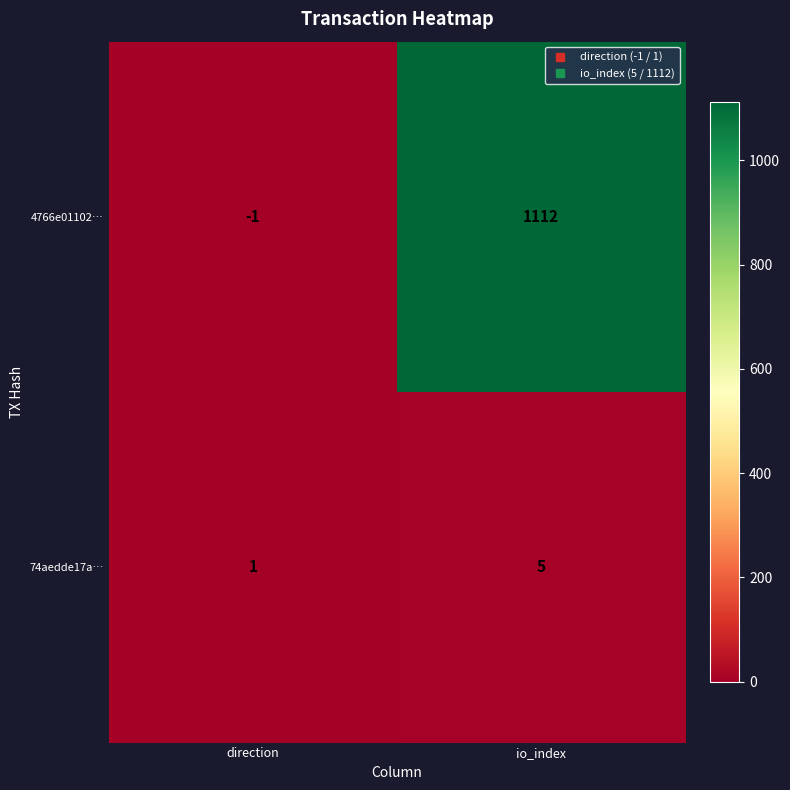

Which series has the largest total across all categories?

4766e01102…